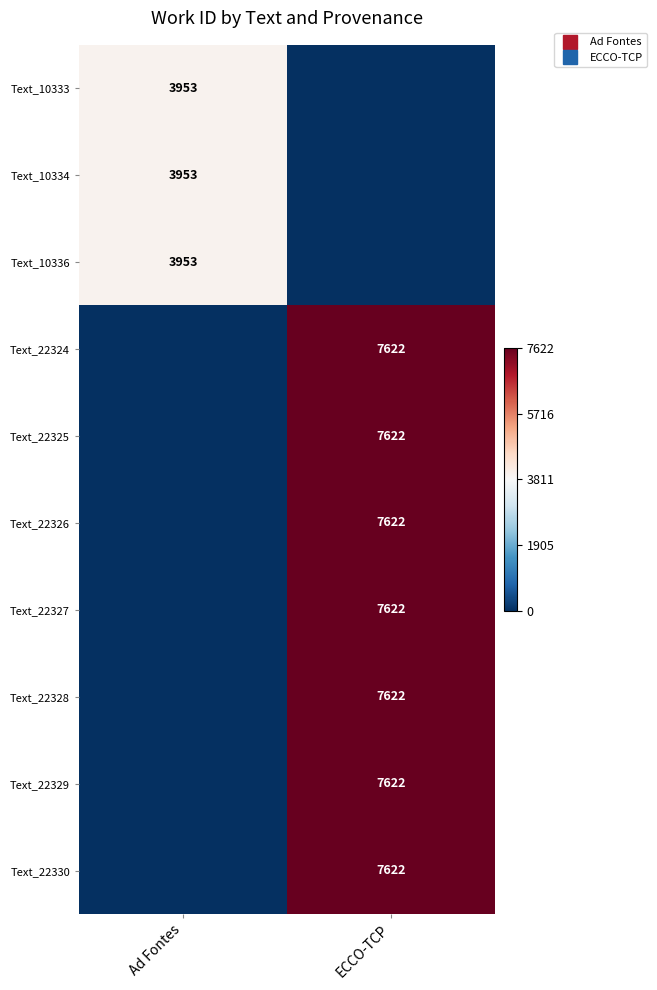

At which label does Text_22324 reach its peak?

ECCO-TCP